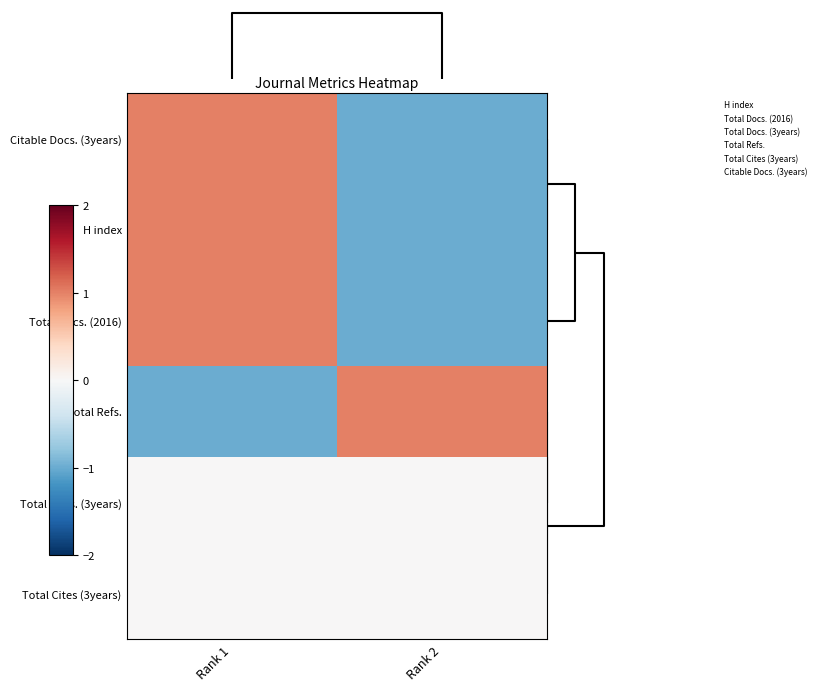

Which series has the largest range (max minus min)?

Citable Docs. (3years)